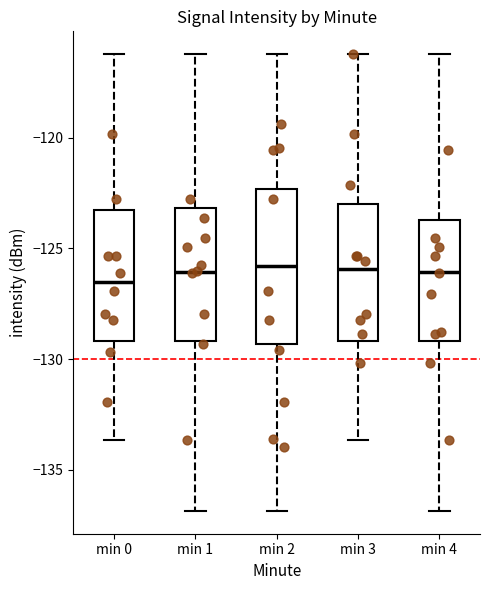

Reading left to right, read every box against the y-axis: the position of its median line, the range the box covers, and the ends of its whiskers. The values are not printed on the chart, so give them approximately, as read against the axis.

min 0: median -126.5, box -129.0 to -123.5, whiskers -133.5 to -116.0
min 1: median -126.0, box -129.0 to -123.0, whiskers -137.0 to -116.0
min 2: median -126.0, box -129.5 to -122.5, whiskers -137.0 to -116.0
min 3: median -126.0, box -129.0 to -123.0, whiskers -133.5 to -116.0
min 4: median -126.0, box -129.0 to -123.5, whiskers -137.0 to -116.0